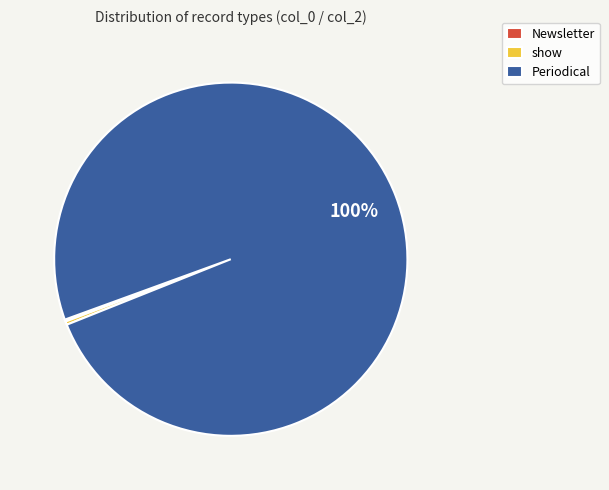

To the nearest percent, what portion does Periodical represent?

100%